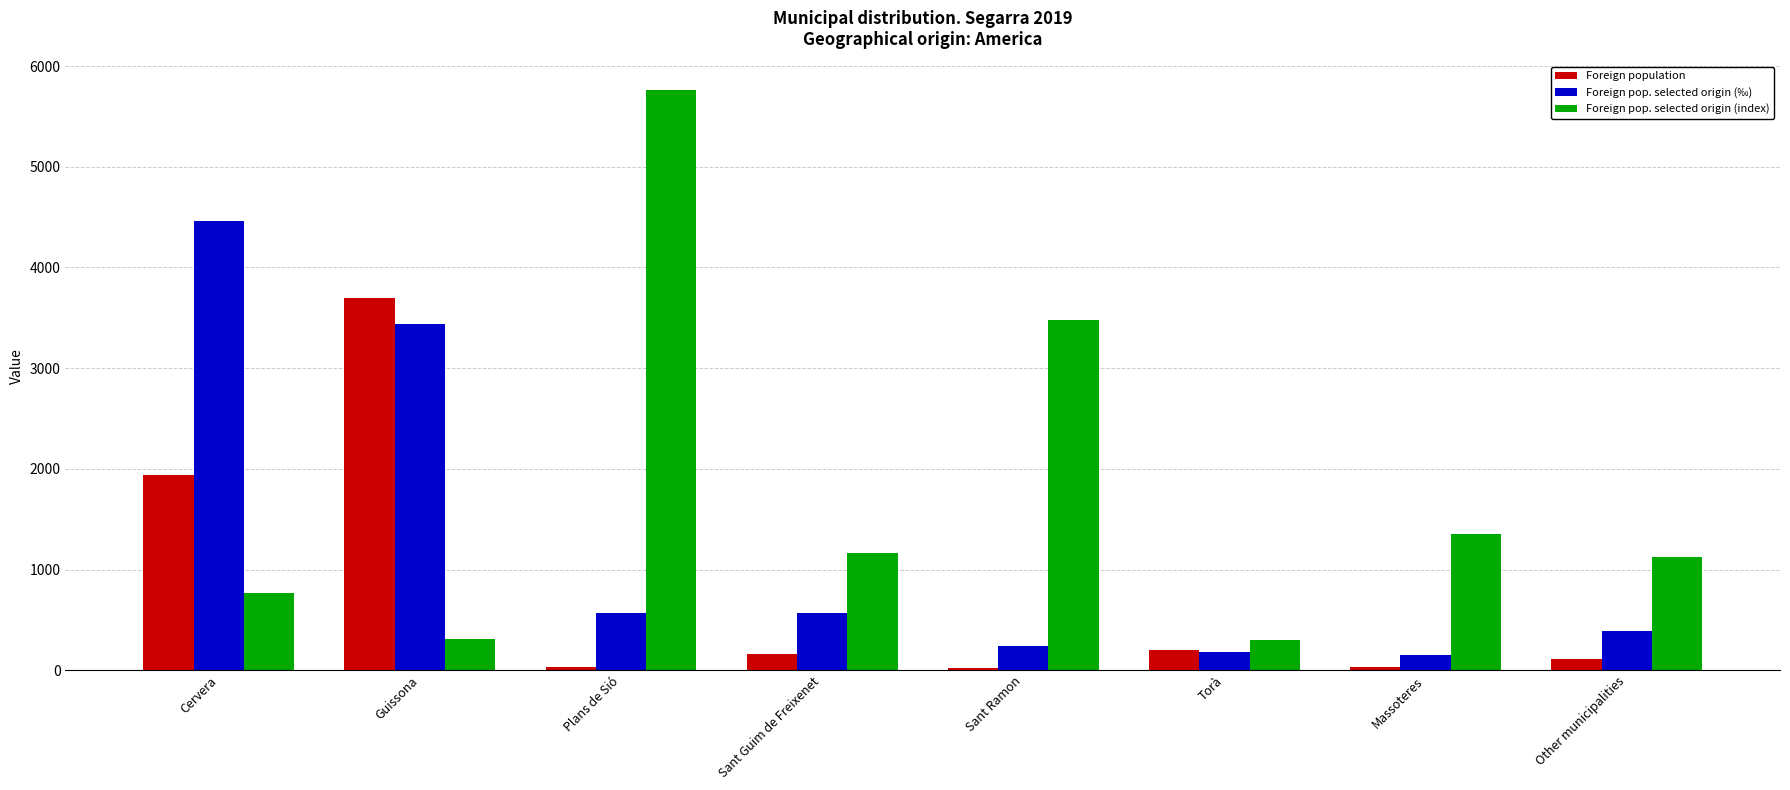

Is the value of Foreign population at Torà greater than the value of Foreign pop. selected origin (‰) at Other municipalities?

No